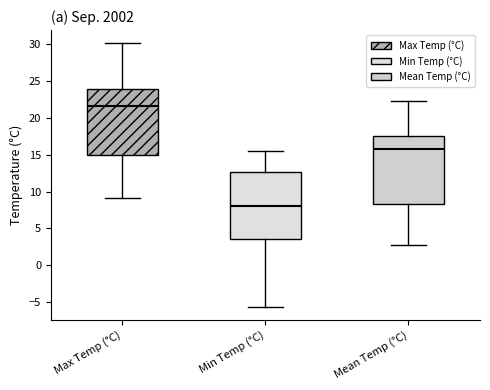

Which box's median line is the lowest?

Min Temp (°C)